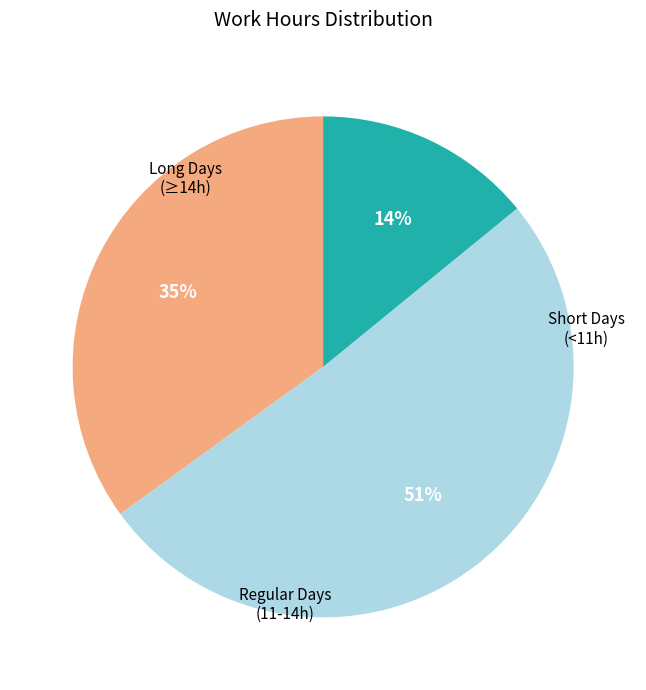

Does any single category account for the majority?

Yes